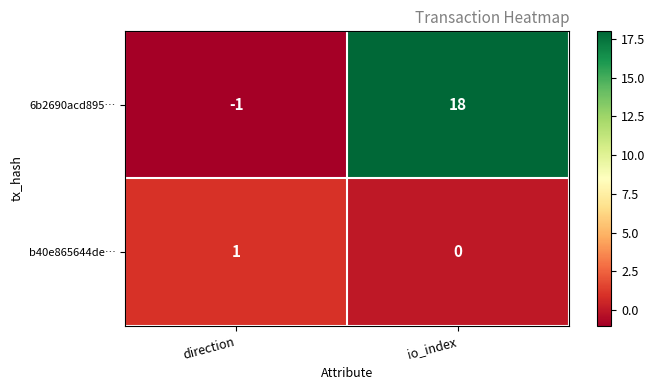

Rank the series by their maximum value, from highest to lowest.

6b2690acd895…, b40e865644de…